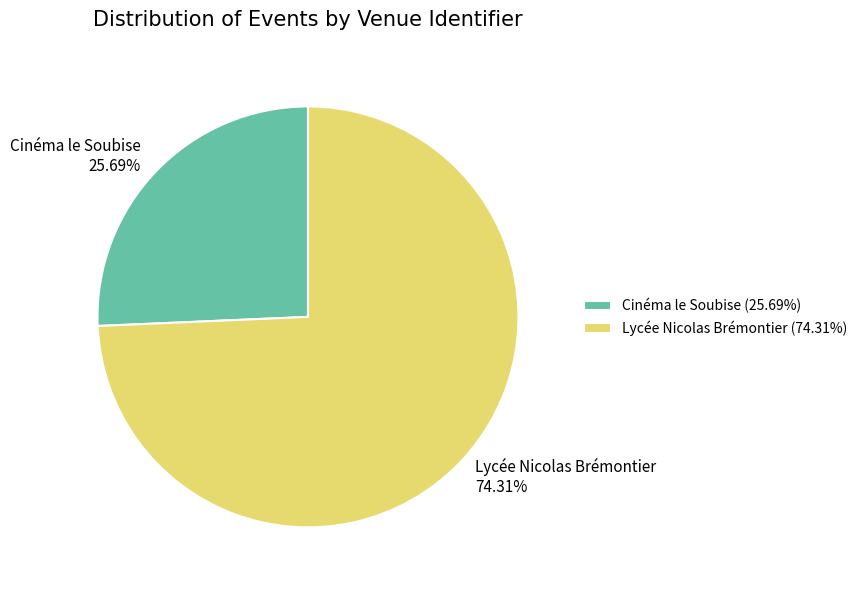

Is there any slice that represents more than half of the pie?

Yes